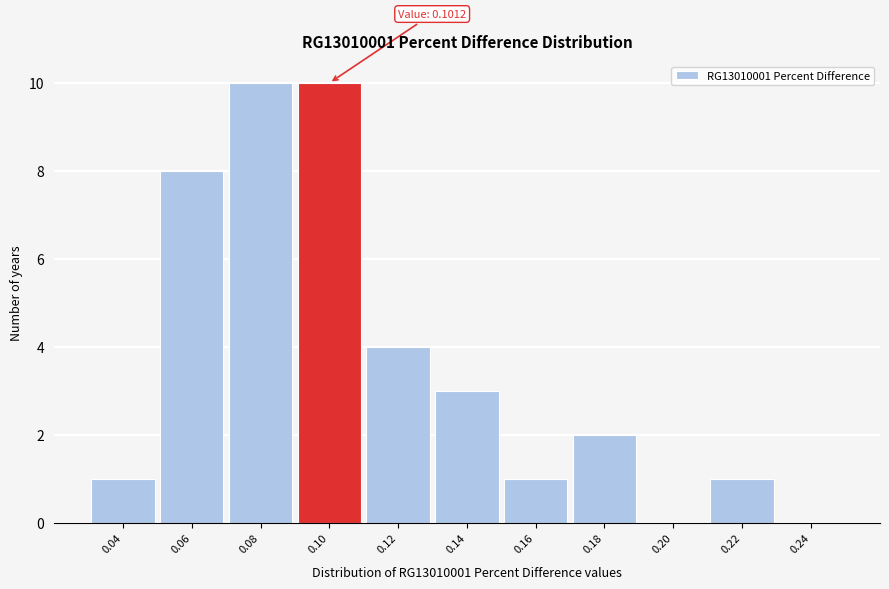

Reading left to right, what are all the values shown in this chart?

0.04=1	0.06=8	0.08=10	0.10=10	0.12=4	0.14=3	0.16=1	0.18=2	0.20=0	0.22=1	0.24=0